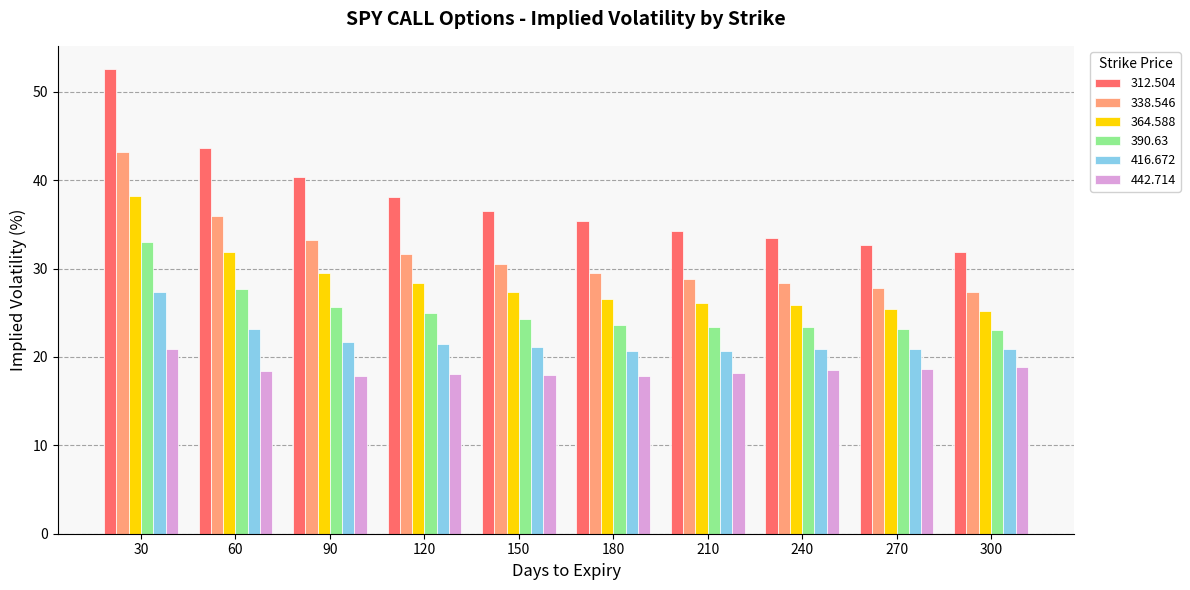

What is the approximate value of 312.504 at 210?

34.3